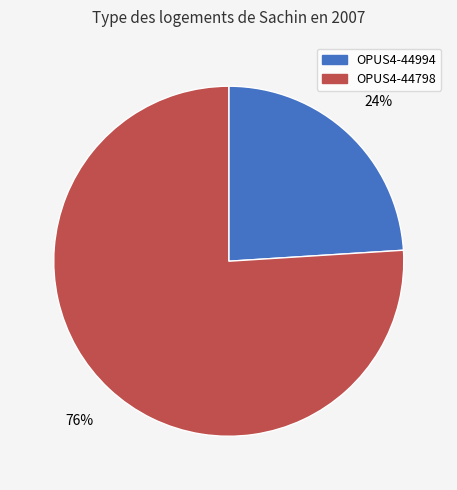

The OPUS4-44798 slice represents 65% of the pie. True or false?

False